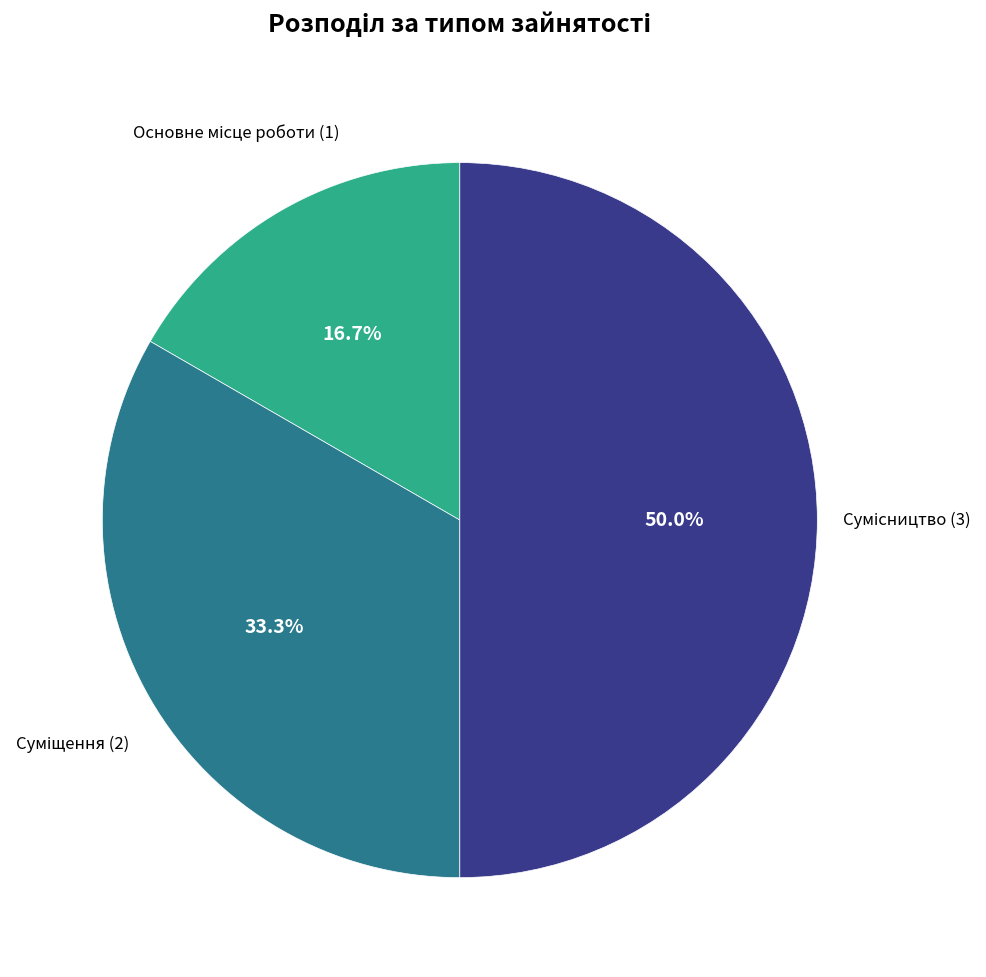

Is there any slice that represents more than half of the pie?

No